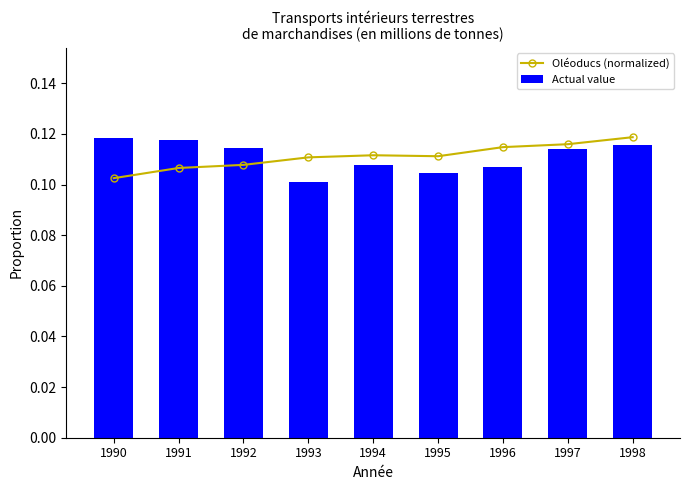

Which label corresponds to the smallest value in the chart?

1993